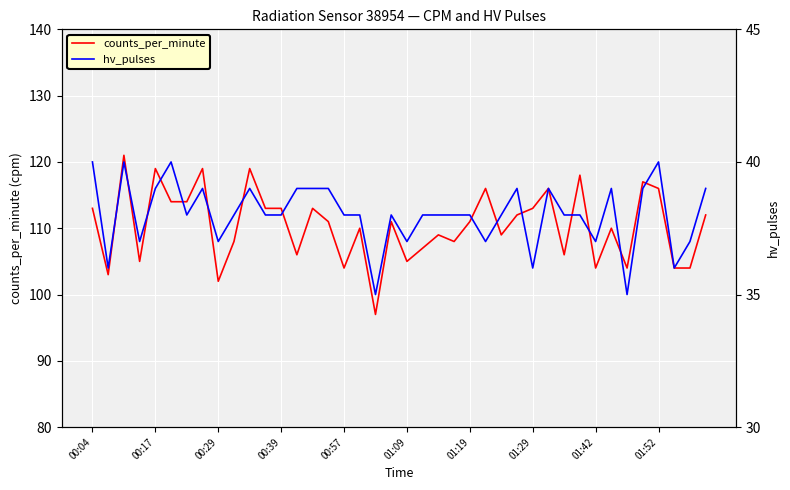

Which series has the widest spread of values?

counts_per_minute